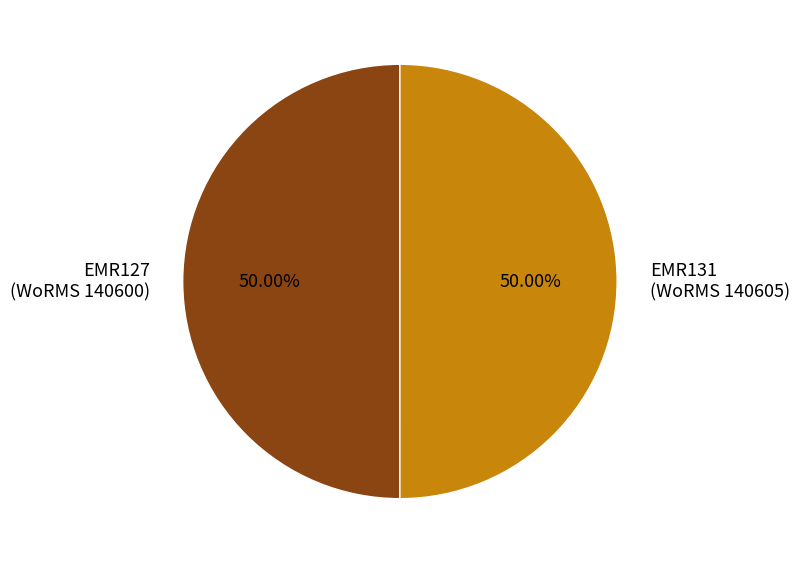

How many segments does this pie chart have?

2